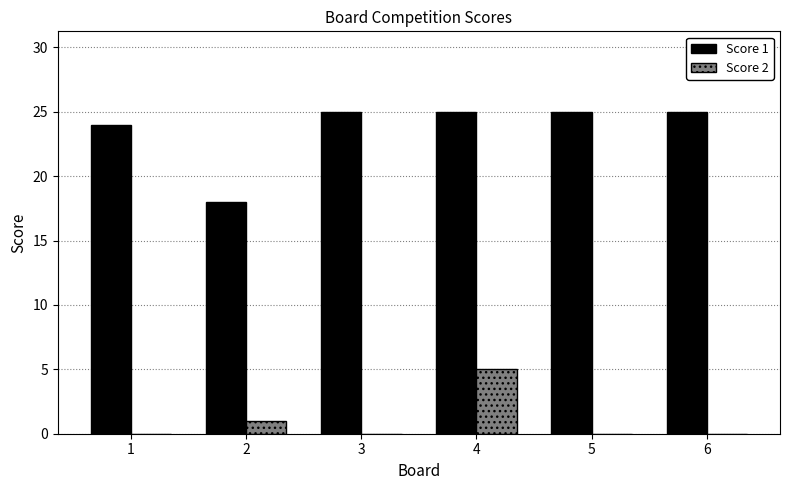

Between 3 and 4, which series saw the biggest shift?

Score 2